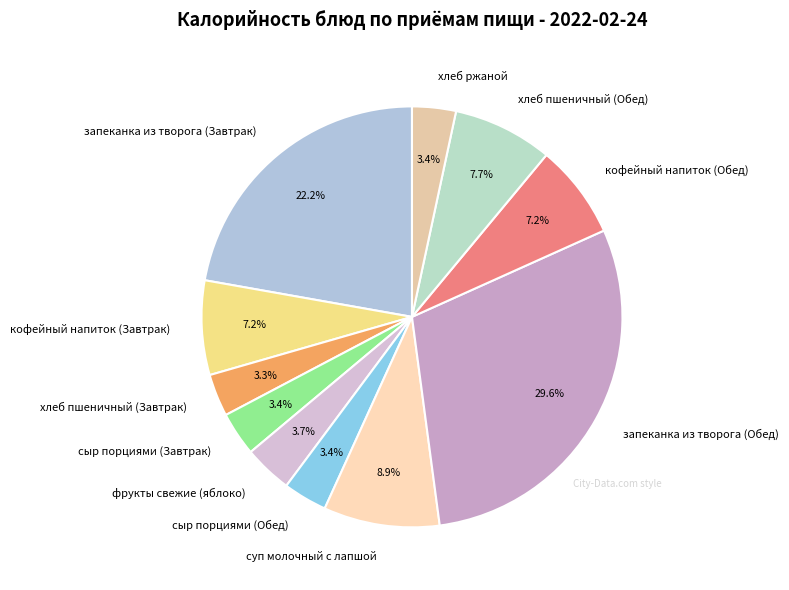

To the nearest percent, what is the average slice percentage?

9%